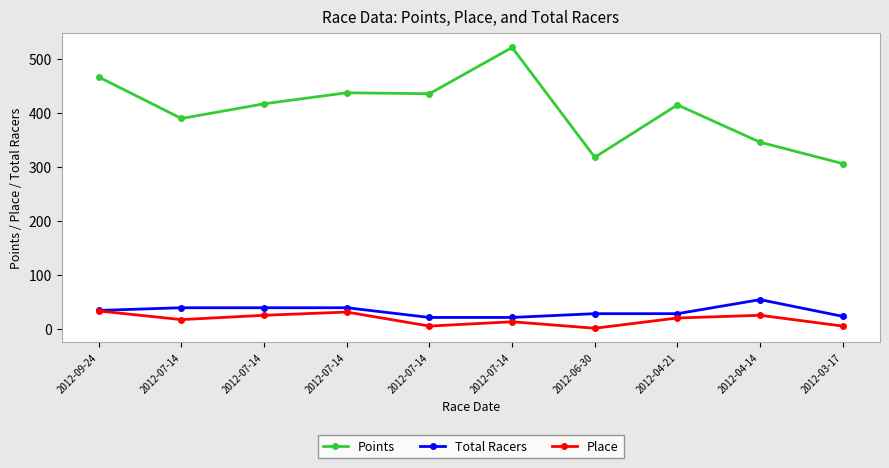

At which category does Place reach its first local peak?

2012-07-14